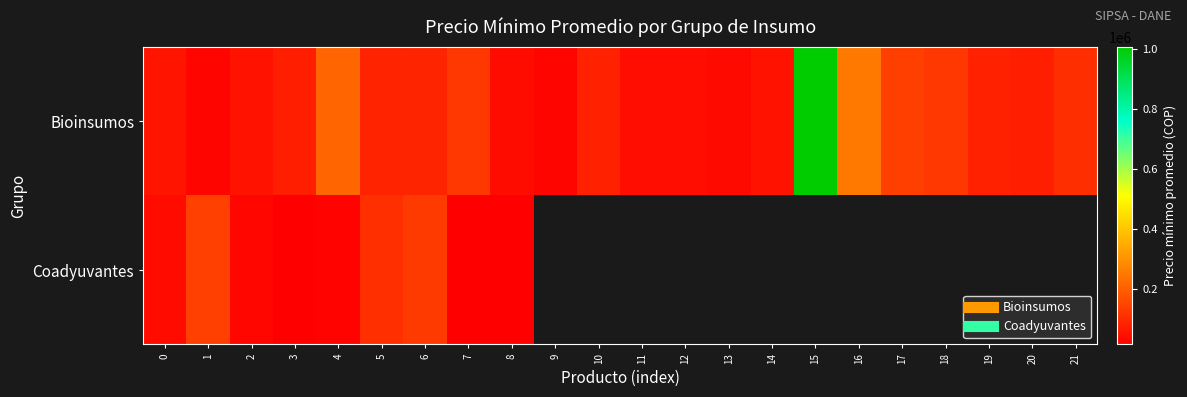

True or false: Bioinsumos has a value of 107175.0 at 21.

True